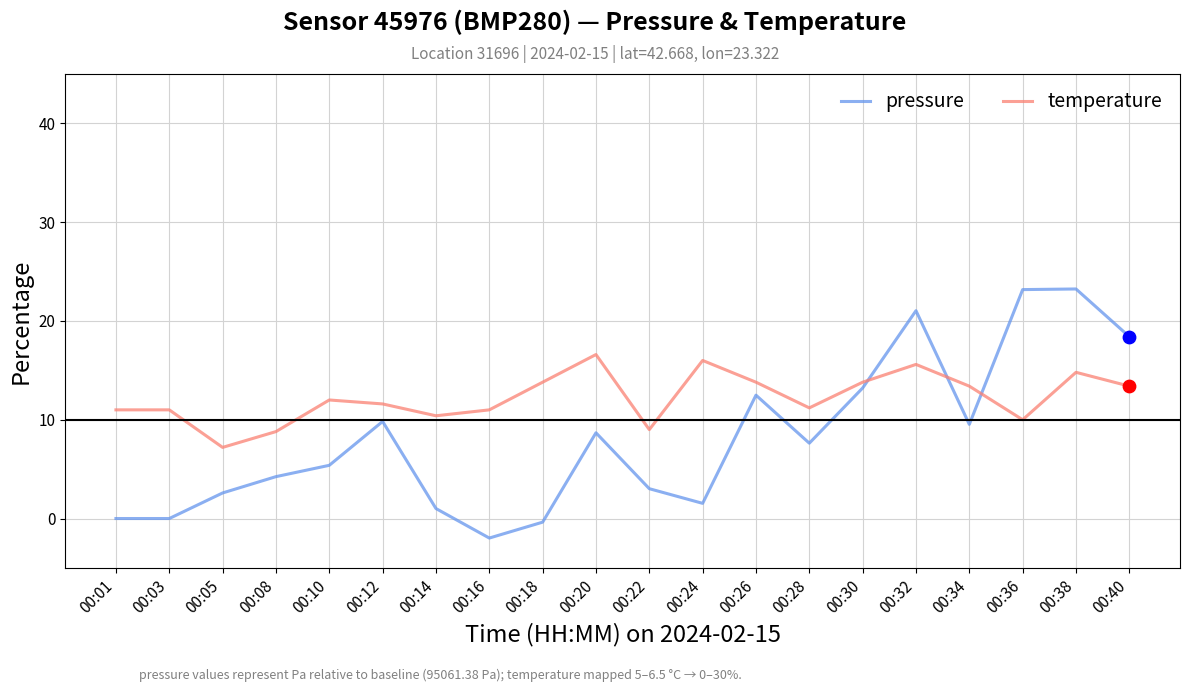

Which series has the largest total across all categories?

temperature